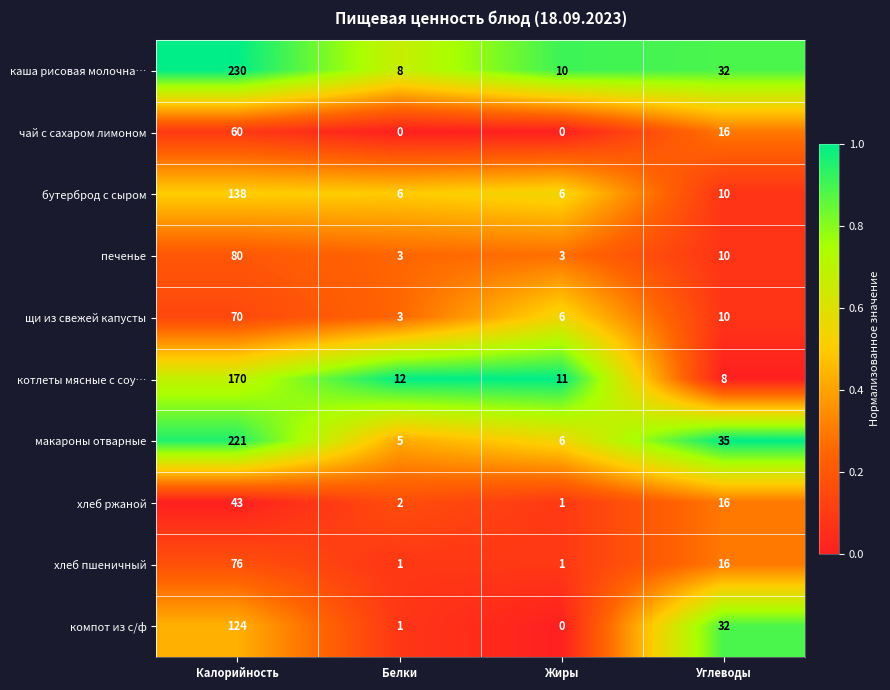

Count the number of data series in this chart.

10